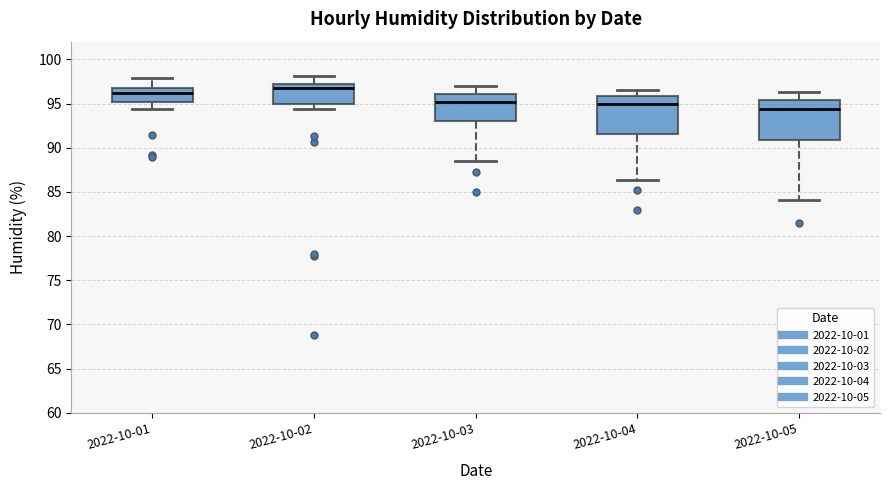

Reading left to right, transcribe this box plot: for each box, give where its median line is, the range the box spans, and where its two whiskers end, as read against the y-axis. The values are not printed on the chart, so give them approximately, as read against the axis.

2022-10-01: median 96.0, box 95.0 to 97.0, whiskers 94.5 to 98.0
2022-10-02: median 97.0 (just below the box's upper edge), box 95.0 to 97.0, whiskers 94.5 to 98.0
2022-10-03: median 95.0, box 93.0 to 96.0, whiskers 88.5 to 97.0
2022-10-04: median 95.0, box 91.5 to 96.0, whiskers 86.5 to 96.5
2022-10-05: median 94.5, box 91.0 to 95.5, whiskers 84.0 to 96.5